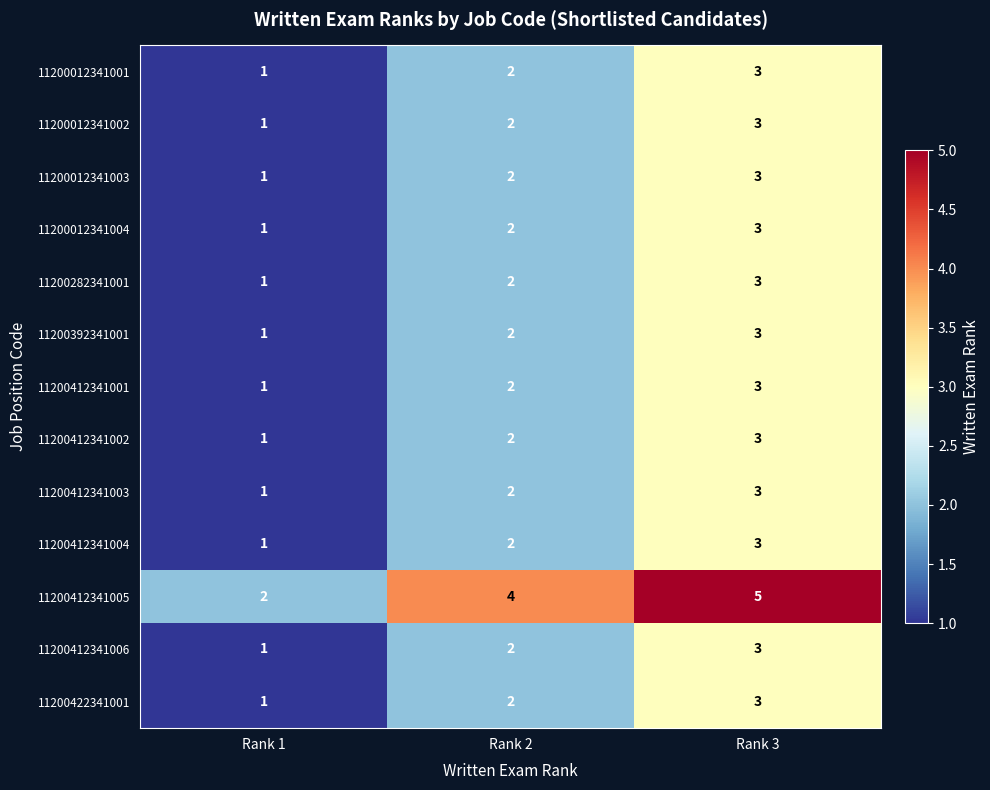

List the labels in order of 11200412341004 value, smallest first.

Rank 1, Rank 2, Rank 3